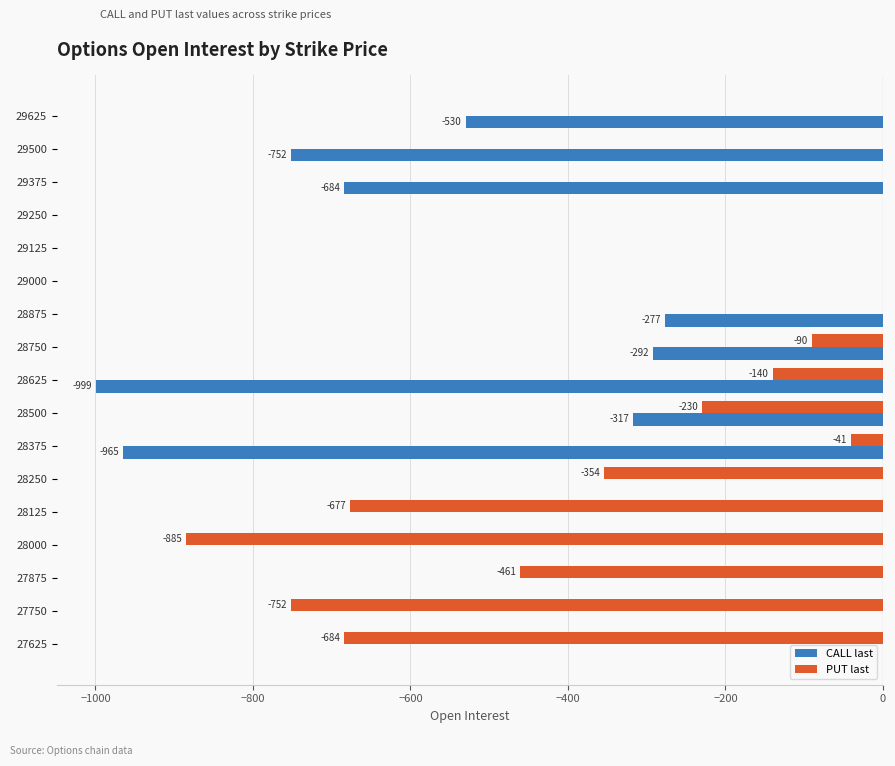

At which label is PUT last closest to -442?

27875